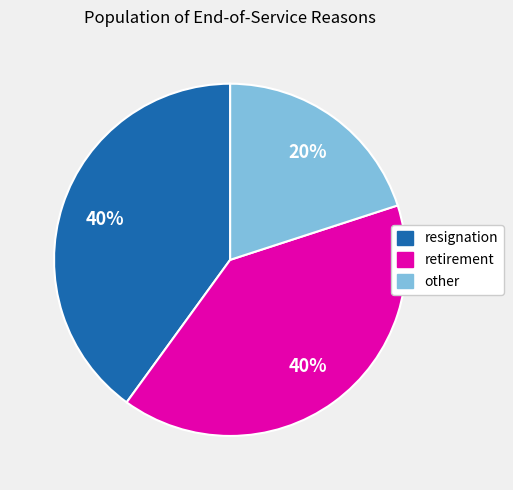

Combined, do resignation and retirement account for over 50%?

Yes